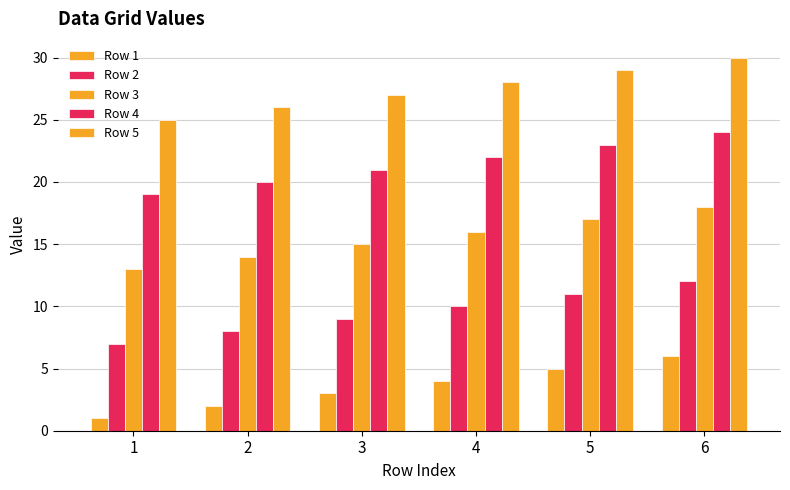

True or false: Row 4 has a value of 24 at 6.

True